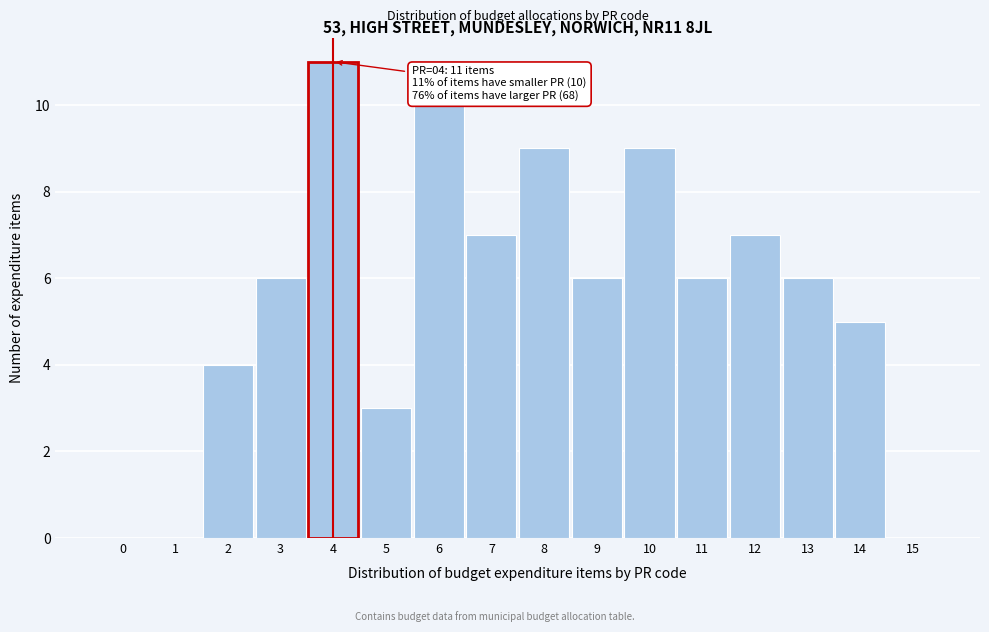

Which range on the x-axis has the tallest bar?

3.5 to 4.5